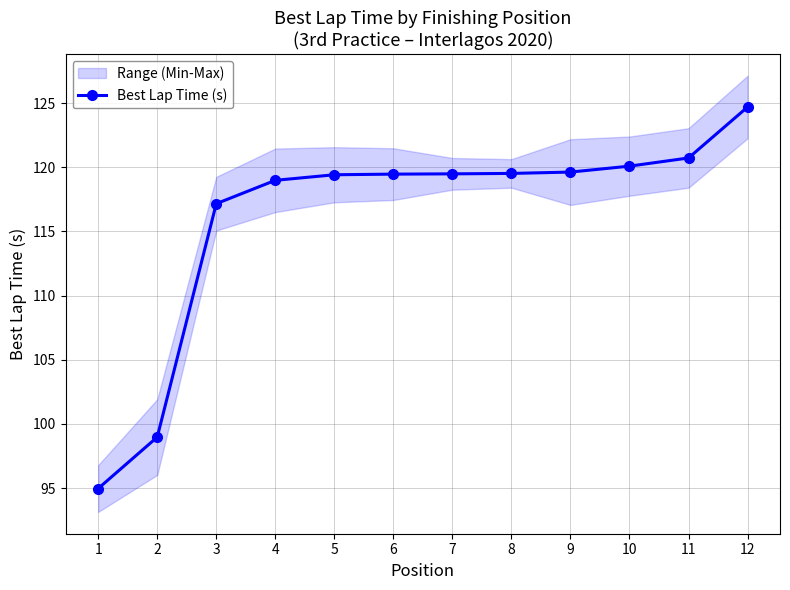

Rank the categories by value from lowest to highest.

1, 2, 3, 4, 5, 6, 7, 8, 9, 10, 11, 12